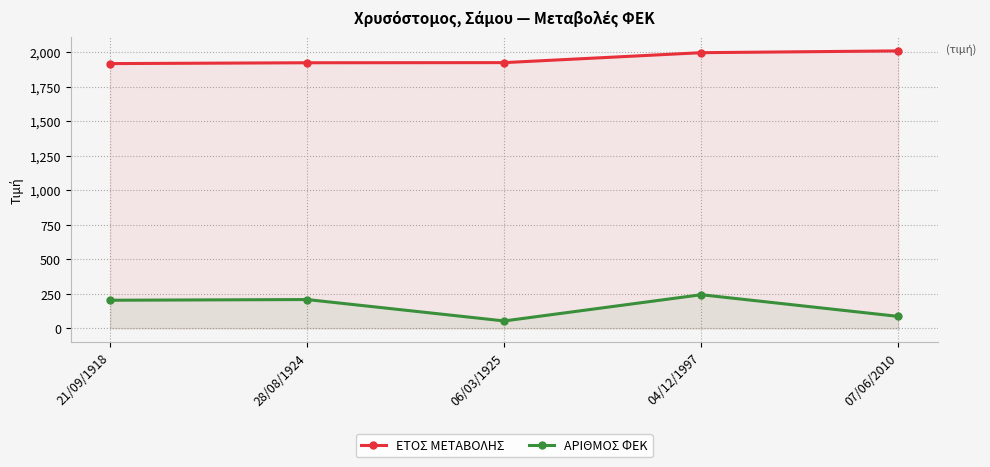

What is the spread (max minus min) of values at 07/06/2010?

1923